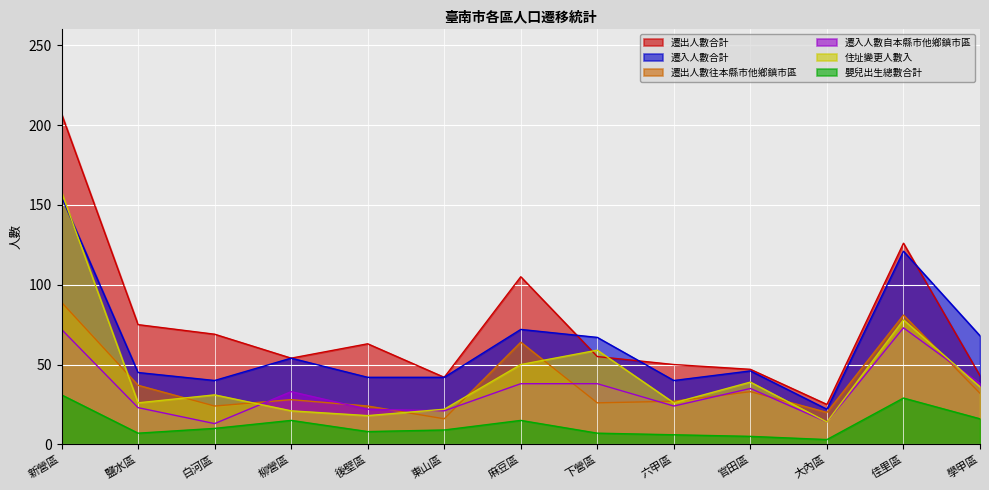

List the labels in order of 遷出人數合計 value, smallest first.

大內區, 東山區, 學甲區, 官田區, 六甲區, 柳營區, 下營區, 後壁區, 白河區, 鹽水區, 麻豆區, 佳里區, 新營區